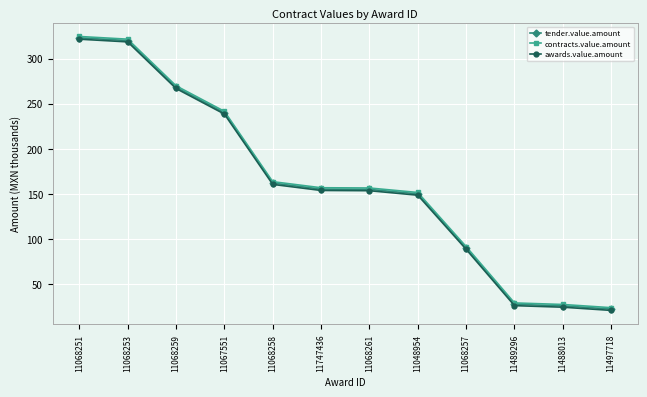

How many lines are shown in the chart?

3